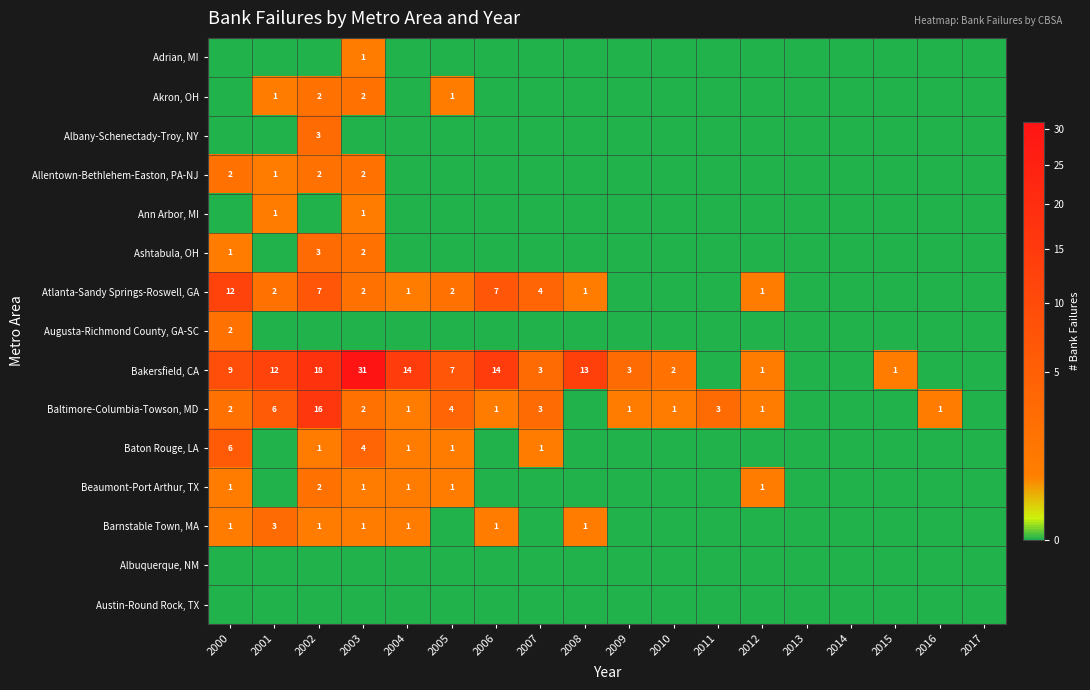

What is the greatest value displayed?

31